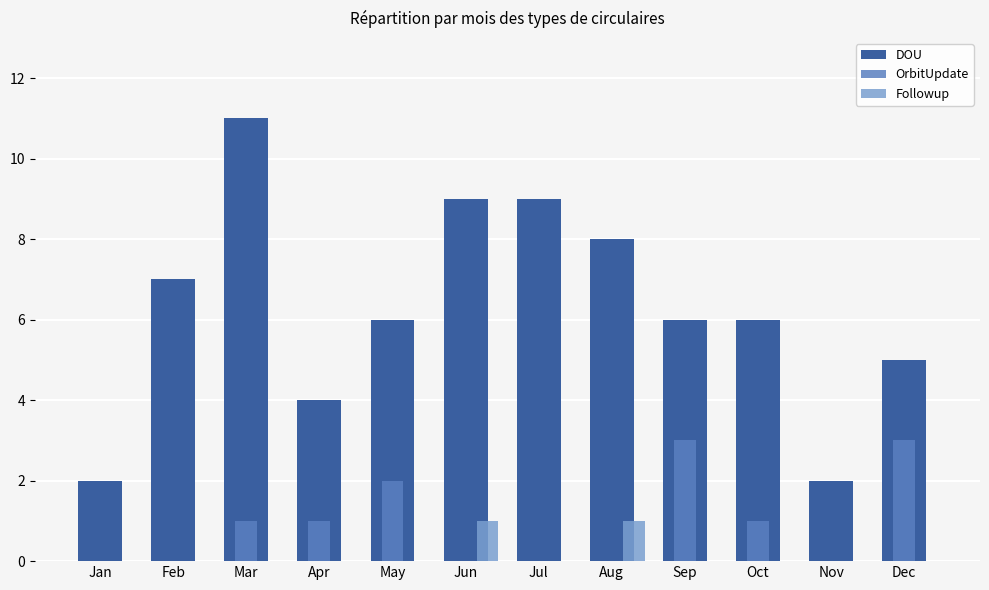

How many series are shown in this chart?

3